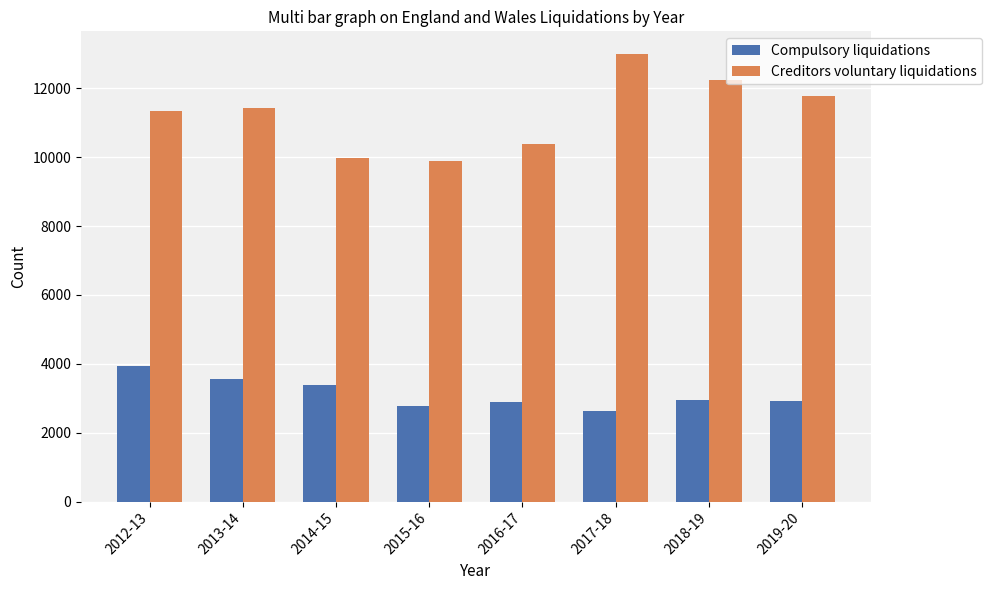

List the series in order of their peak value, lowest first.

Compulsory liquidations, Creditors voluntary liquidations